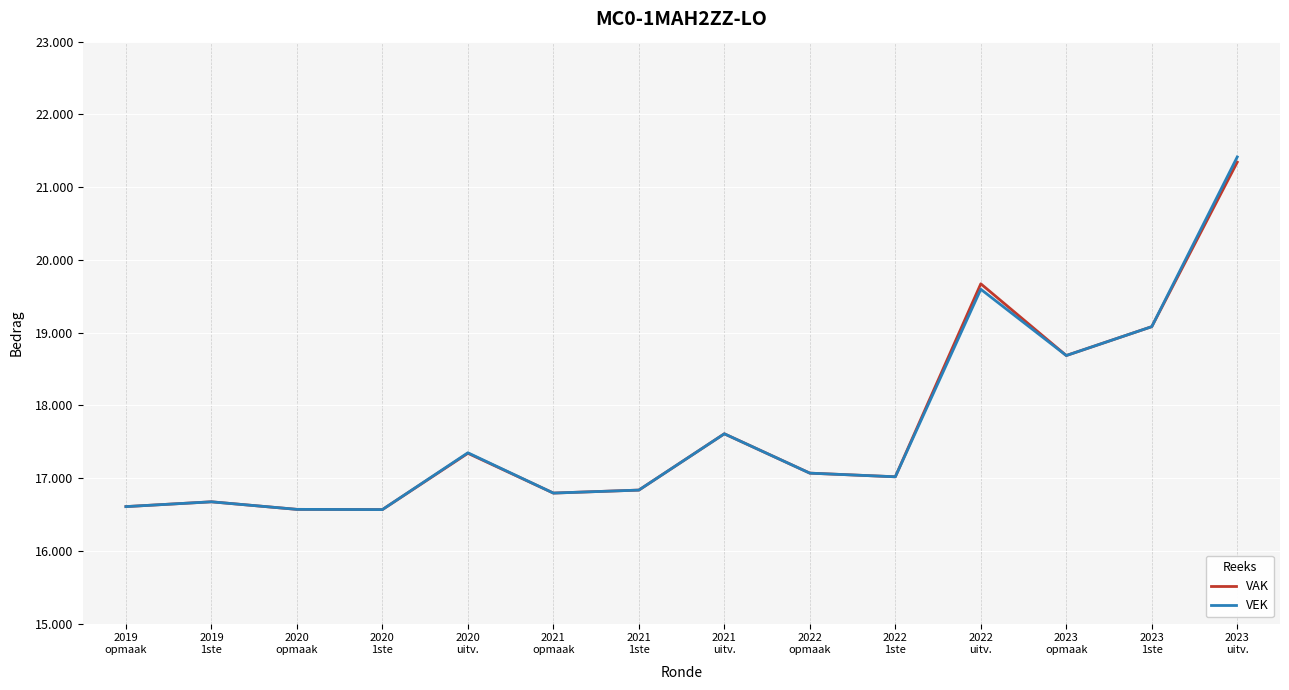

At which category does the chart reach its peak across all series?

2023
uitv.